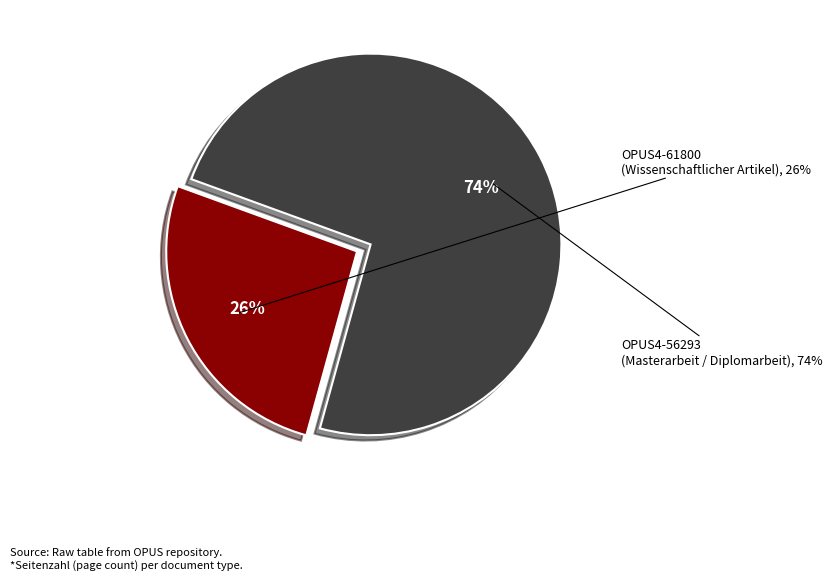

The OPUS4-61800
(Wissenschaftlicher Artikel) slice represents 26% of the pie. True or false?

True